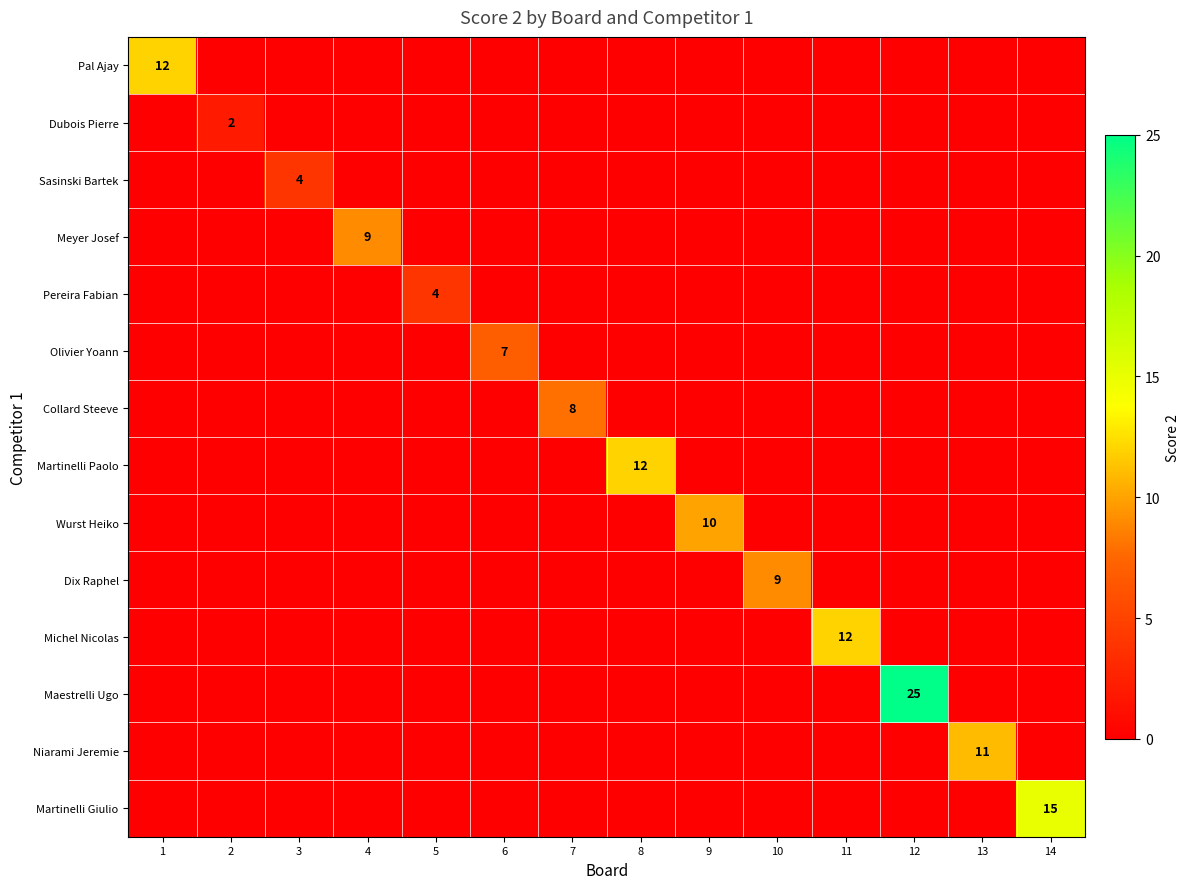

The Collard Steeve series shows -3 at 8. True or false?

False